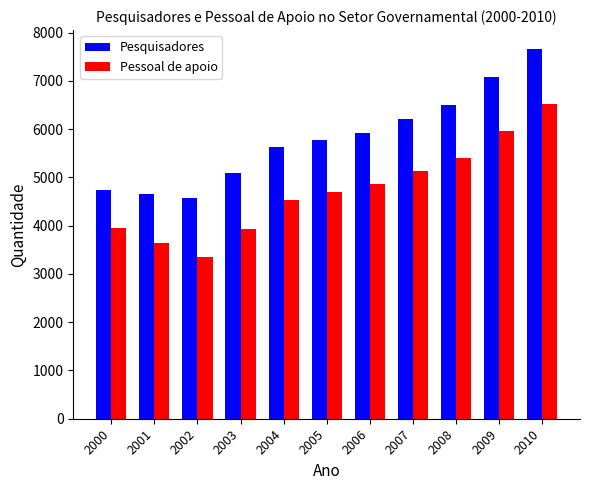

How many bars are there in each group?

2